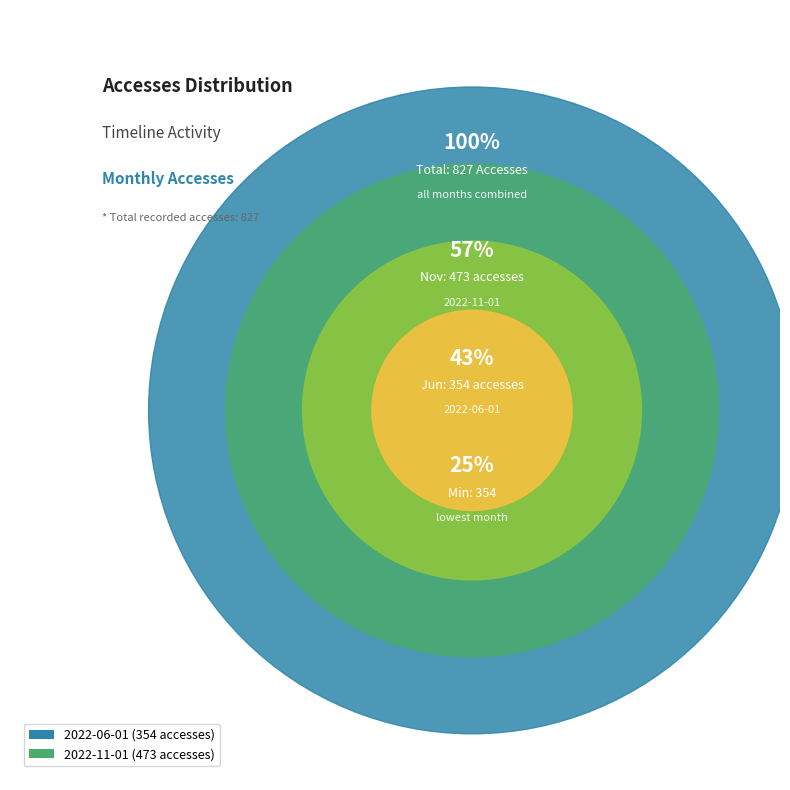

Which category accounts for the majority?

2022-11-01